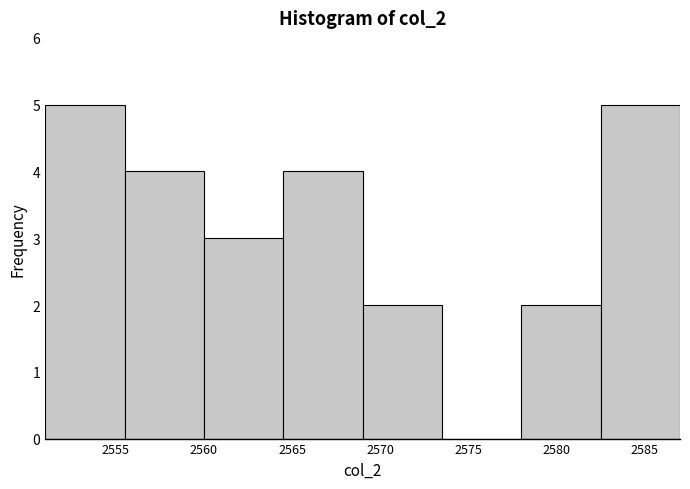

Reading left to right, list every bar in this chart as the range it spans on the x-axis followed by its height. The values are not printed on the chart, so give them approximately, as read against the axis.

2551.0 to 2555.5: 5
2555.5 to 2560.0: 4
2560.0 to 2564.5: 3
2564.5 to 2569.0: 4
2569.0 to 2573.5: 2
2573.5 to 2578.0: 0
2578.0 to 2582.5: 2
2582.5 to 2587.0: 5